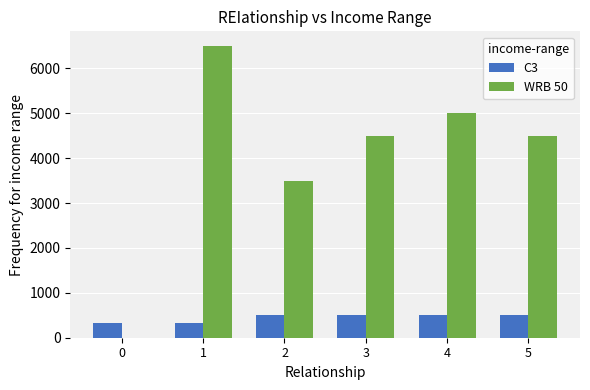

The value of WRB 50 at 2 is 3500. True or false?

True